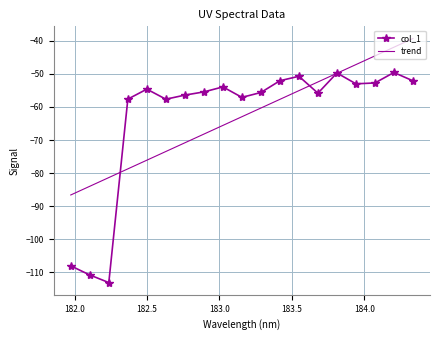

Rank the series by their maximum value, from highest to lowest.

trend, col_1